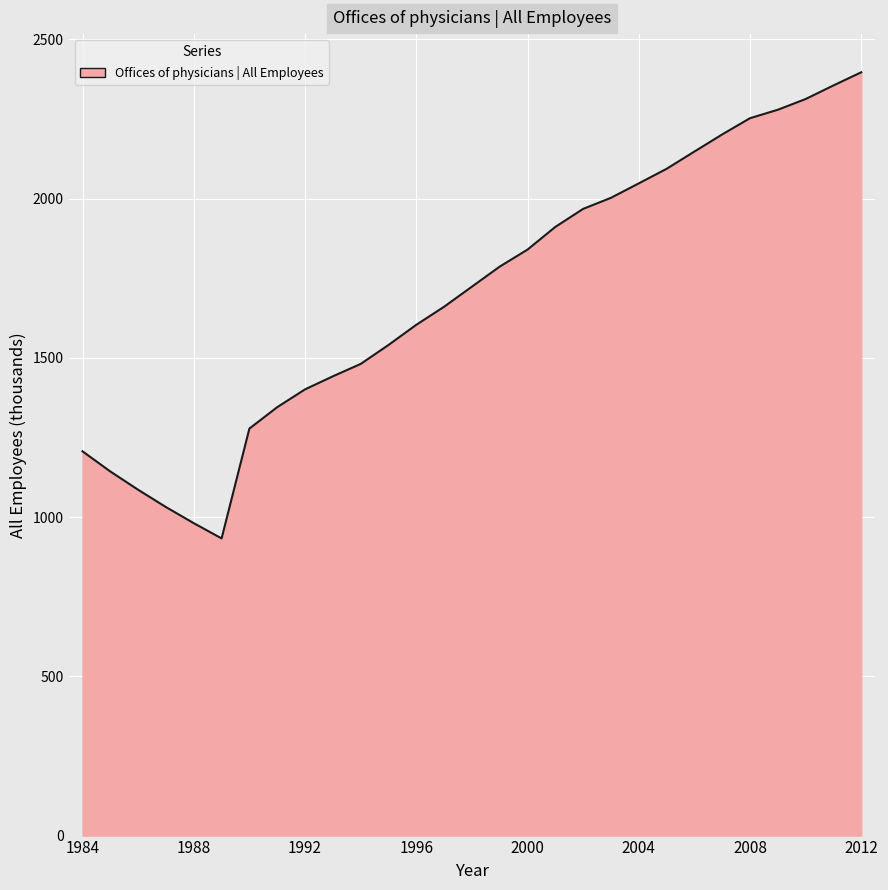

What is the sum of all values?

49451.7